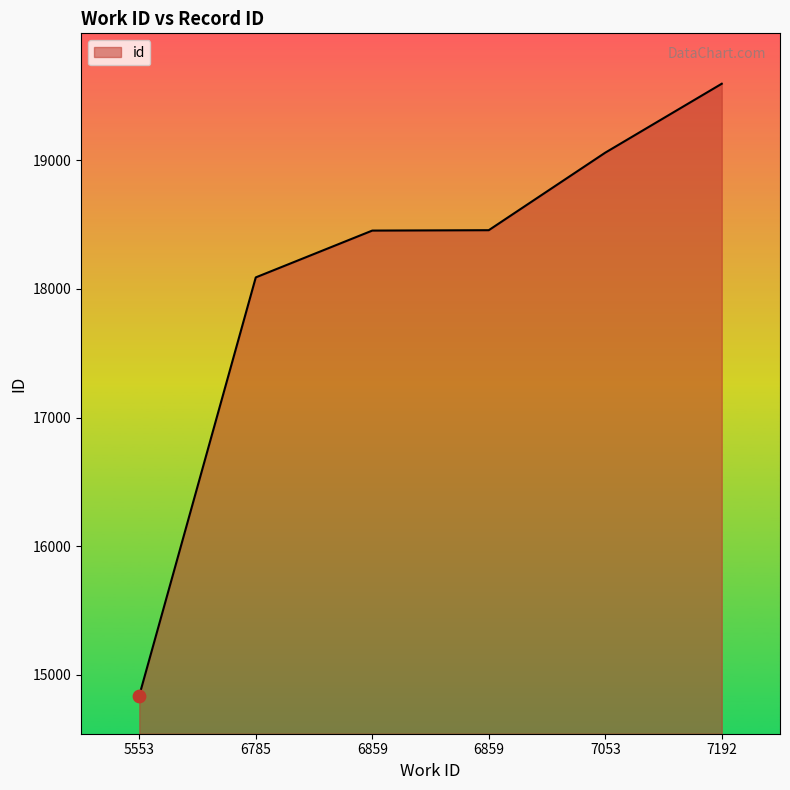

Count the number of data series in this chart.

1